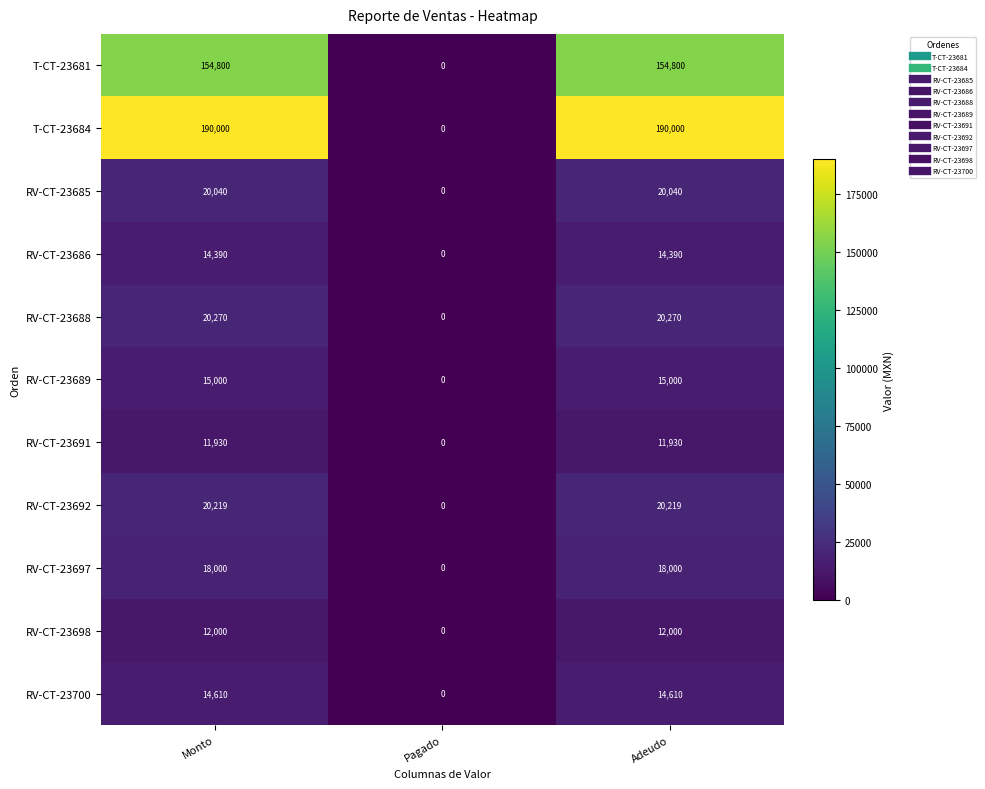

True or false: RV-CT-23685 has a value of 0 at Pagado.

True